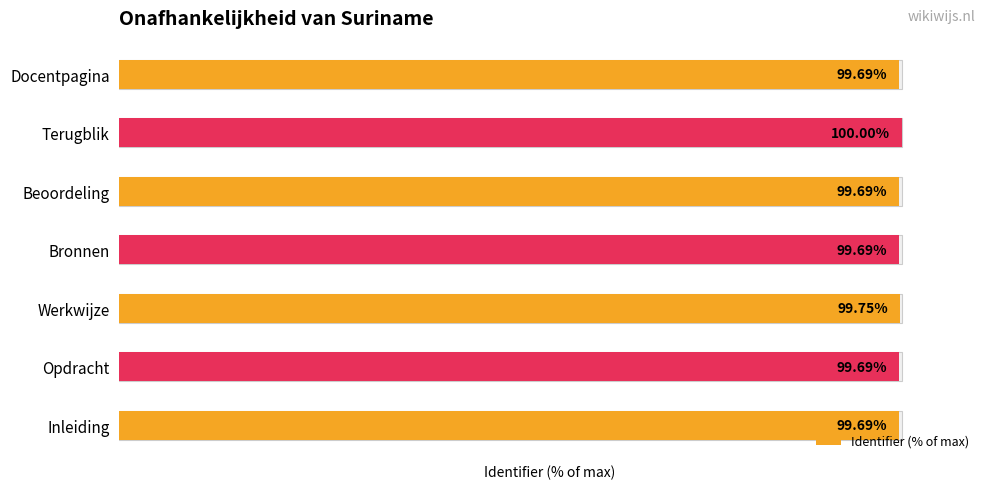

List the labels in order of value, smallest first.

0, 1, 3, 4, 6, 2, 5